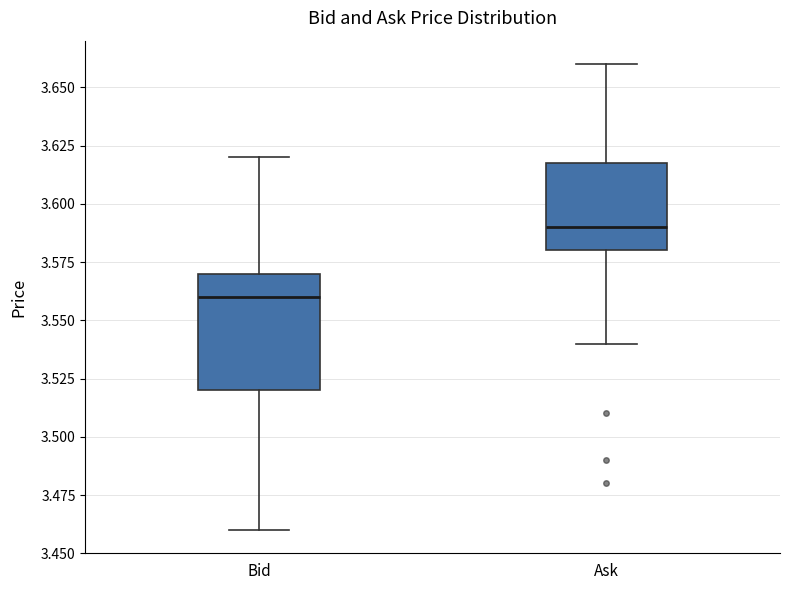

Reading left to right, transcribe this box plot: for each box, give where its median line is, the range the box spans, and where its two whiskers end, as read against the y-axis. The values are not printed on the chart, so give them approximately, as read against the axis.

Bid: median 3.56, box 3.52 to 3.57, whiskers 3.46 to 3.62
Ask: median 3.59, box 3.58 to 3.62, whiskers 3.54 to 3.66